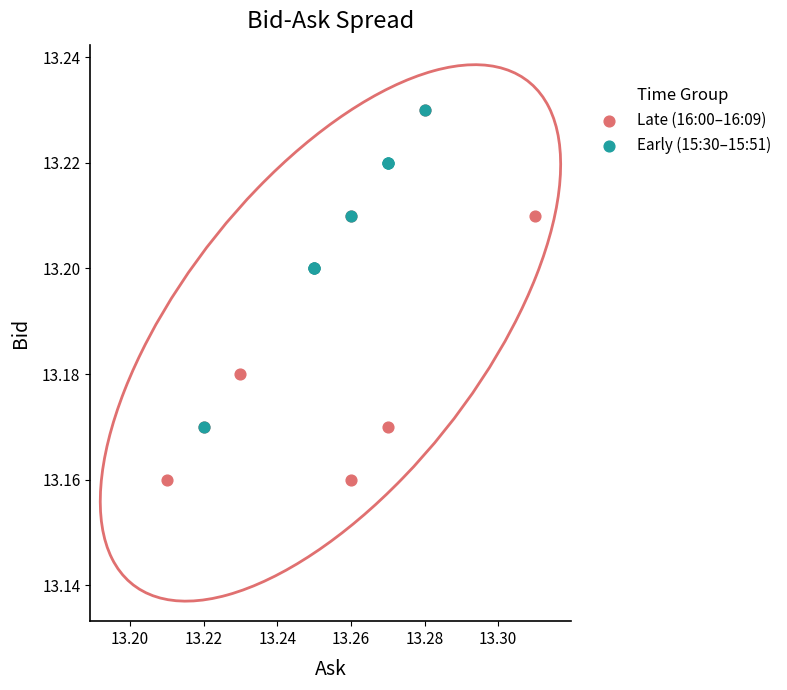

Which series reaches the minimum Y coordinate?

Late (16:00–16:09)